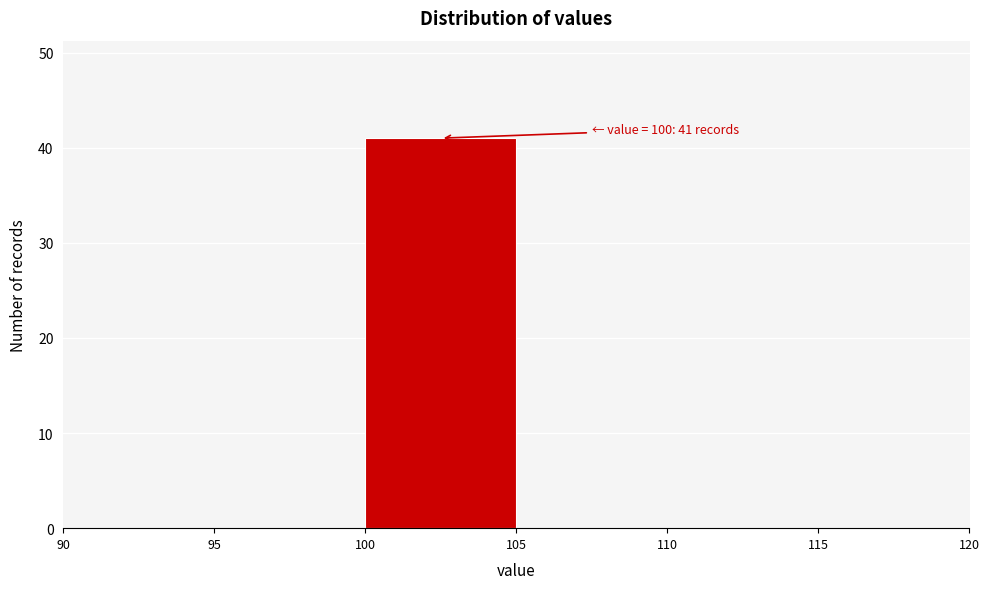

Over which range of the x-axis is the bar tallest?

100 to 105